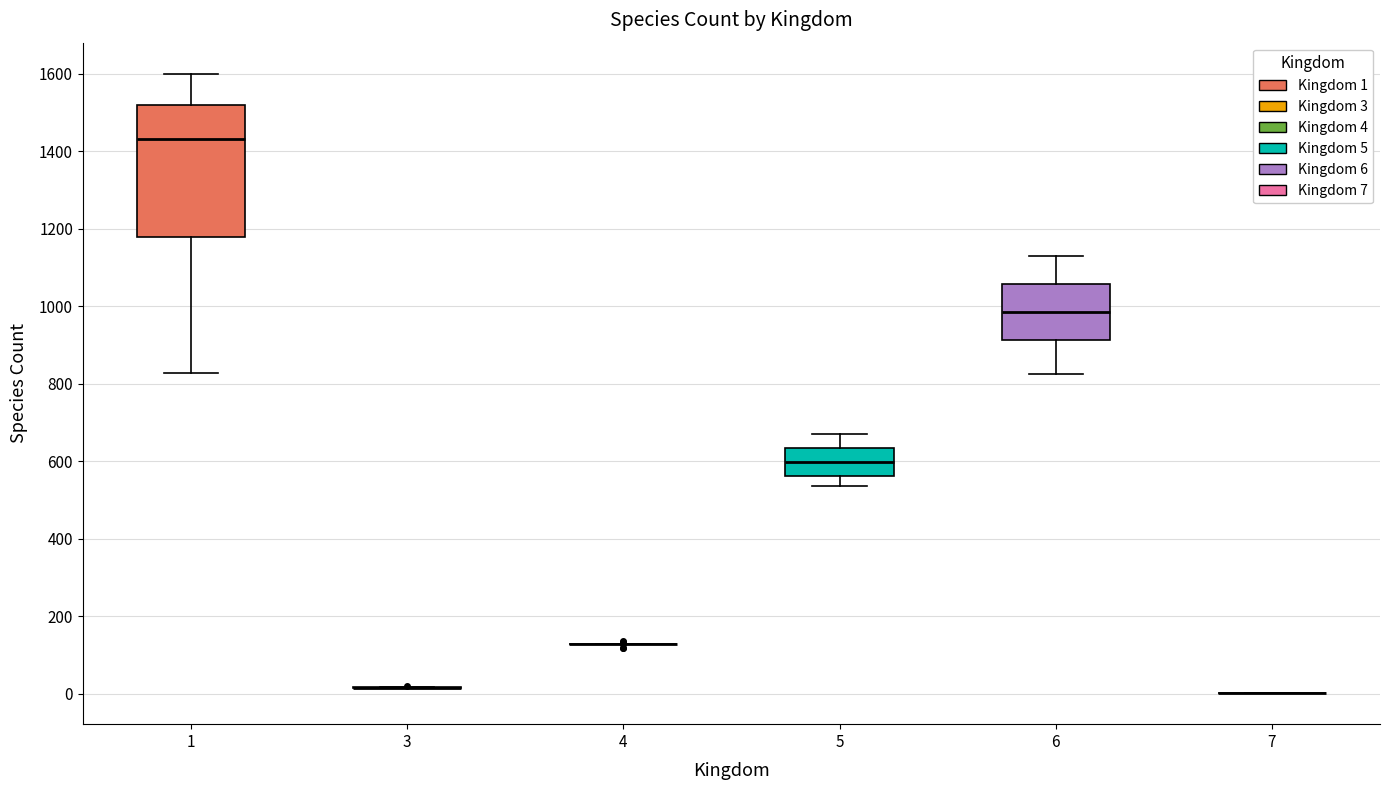

Reading left to right, read every box against the y-axis: the position of its median line, the range the box covers, and the ends of its whiskers. The values are not printed on the chart, so give them approximately, as read against the axis.

1: median 1440, box 1180 to 1520, whiskers 820 to 1600
3: box collapsed to a line at 20, whiskers 20 to 20
4: box collapsed to a line at 120, whiskers 120 to 120
5: median 600, box 560 to 640, whiskers 540 to 680
6: median 980, box 920 to 1060, whiskers 820 to 1140
7: box collapsed to a line at 0, whiskers 0 to 0